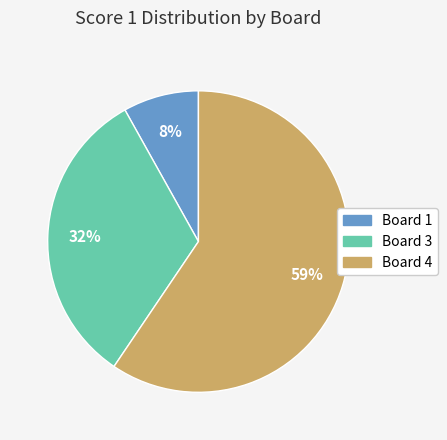

To the nearest percent, what is the average slice percentage?

33%